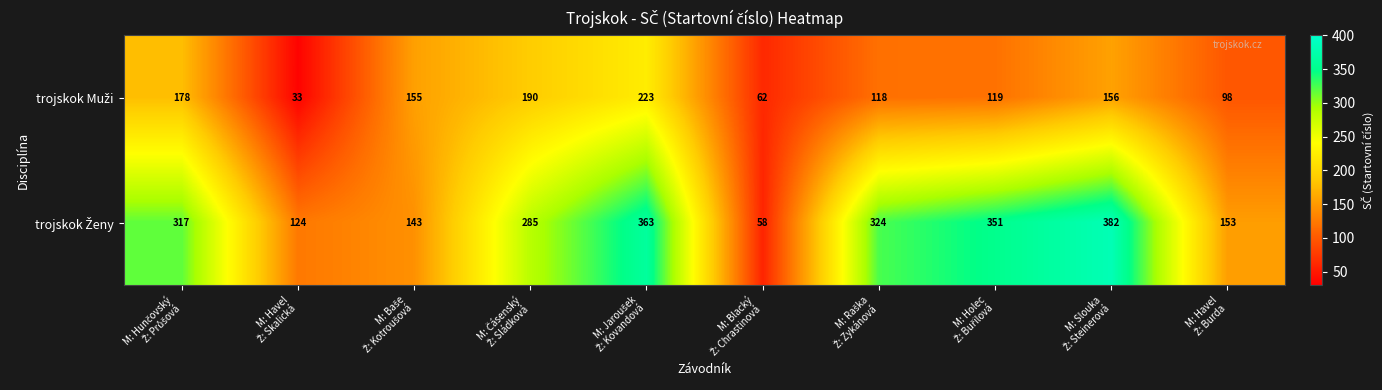

What is the smallest value displayed?

33